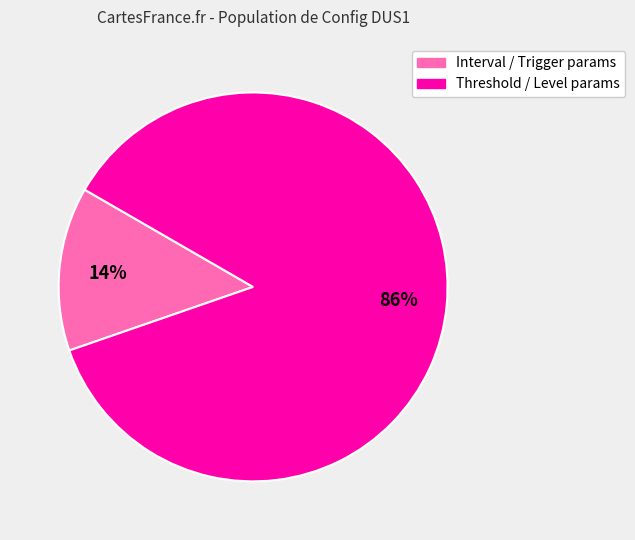

Which has a higher value, Threshold / Level params or Interval / Trigger params?

Threshold / Level params